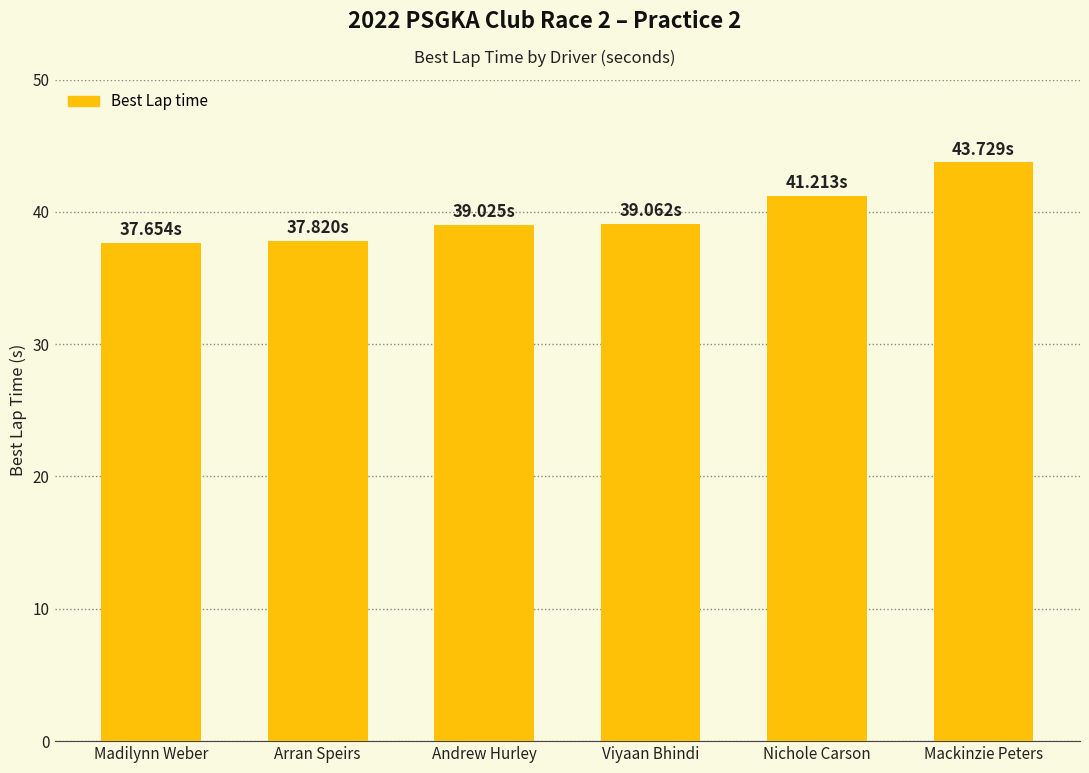

Which category has the highest value across all series?

Mackinzie Peters